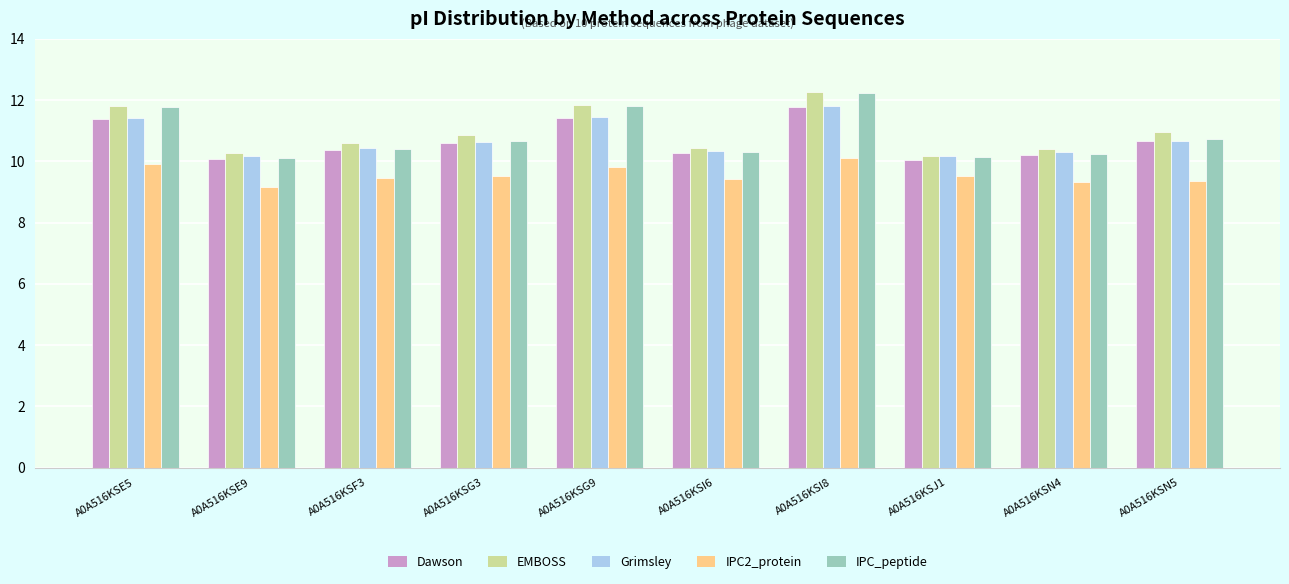

What is the difference between the maximum and minimum values in the Dawson series?

1.7